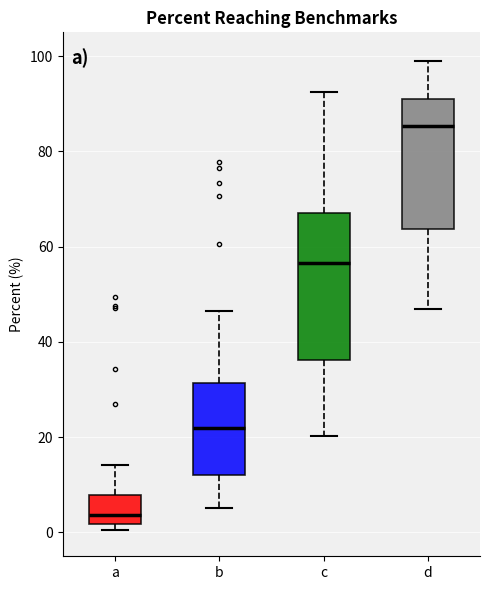

Reading left to right, transcribe this box plot: for each box, give where its median line is, the range the box spans, and where its two whiskers end, as read against the y-axis. The values are not printed on the chart, so give them approximately, as read against the axis.

a: median 4, box 2 to 8, whiskers 0 to 14
b: median 22, box 12 to 32, whiskers 6 to 46
c: median 56, box 36 to 68, whiskers 20 to 92
d: median 86, box 64 to 90, whiskers 46 to 98